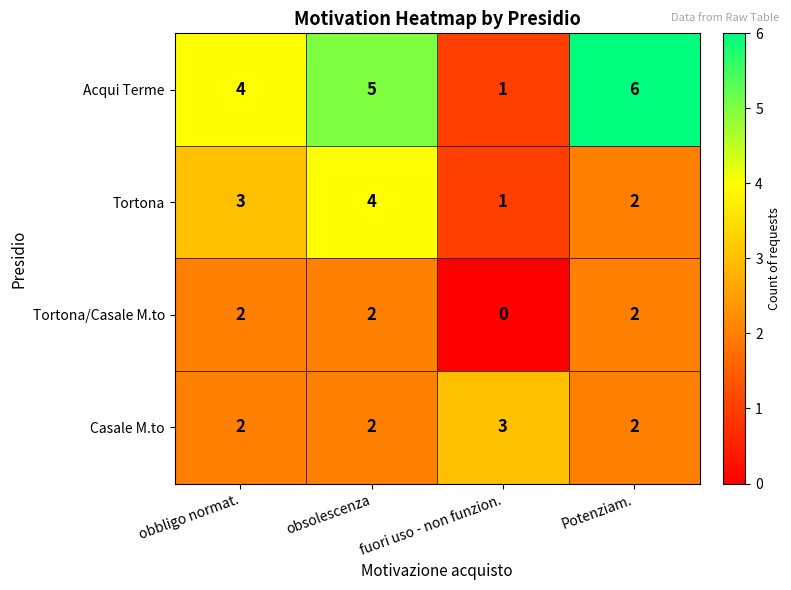

True or false: Acqui Terme has a value of 6 at Potenziam..

True